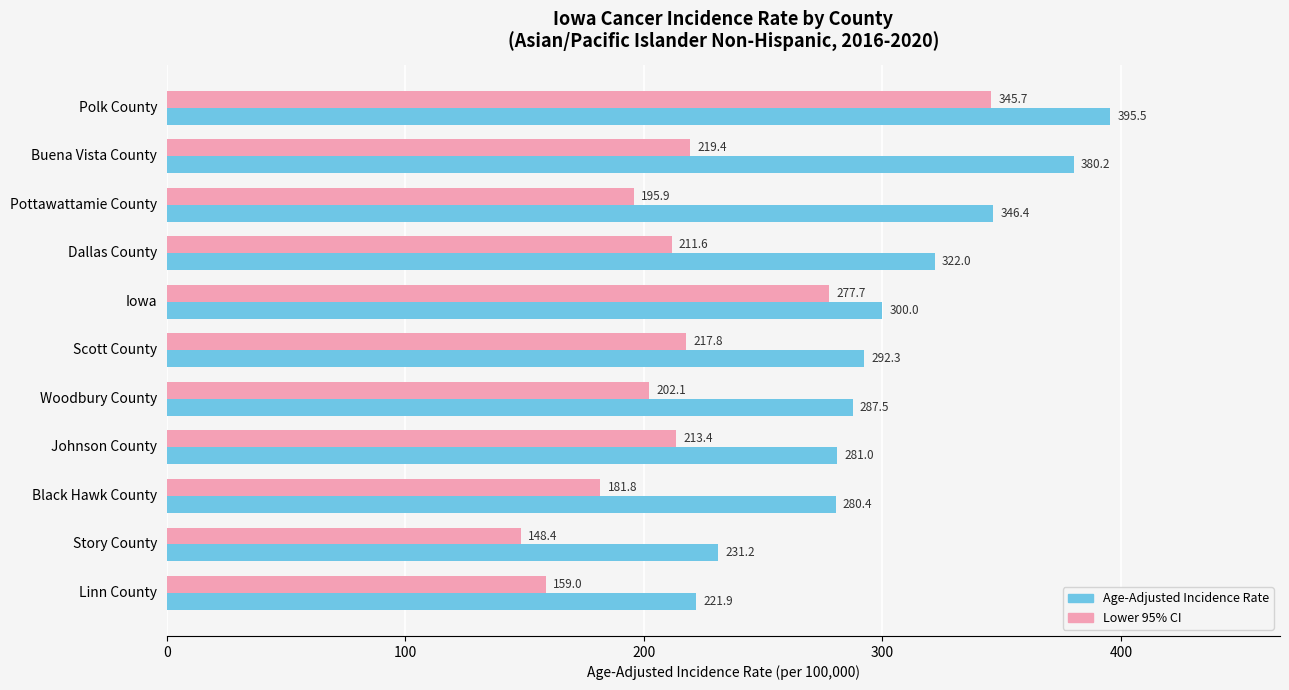

What are all the series names shown in the legend?

Age-Adjusted Incidence Rate, Lower 95% CI